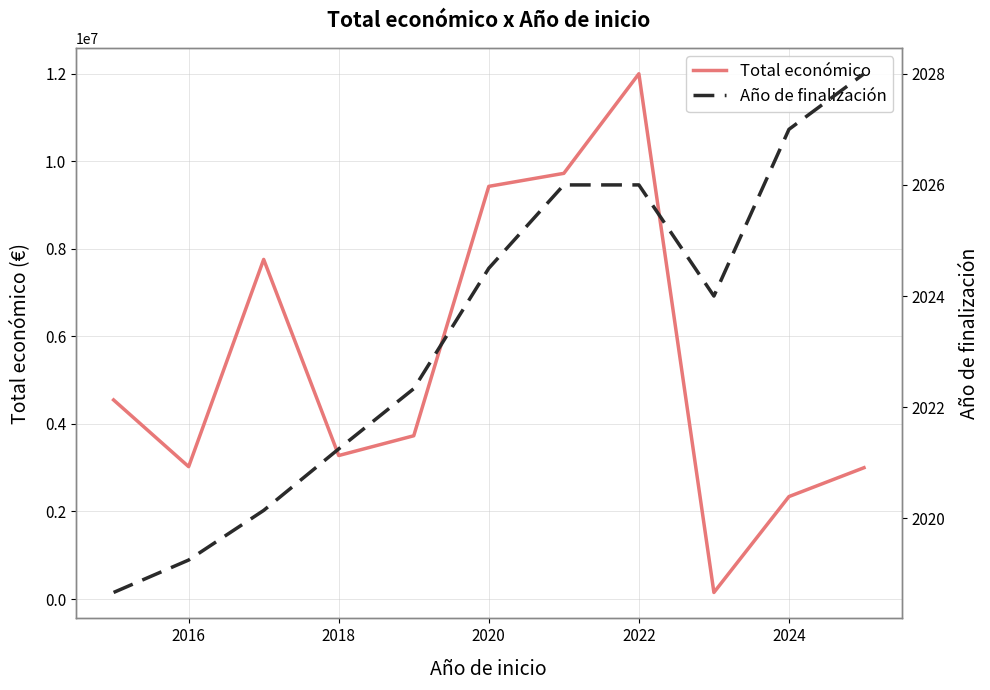

Which series has the largest total across all categories?

Total económico